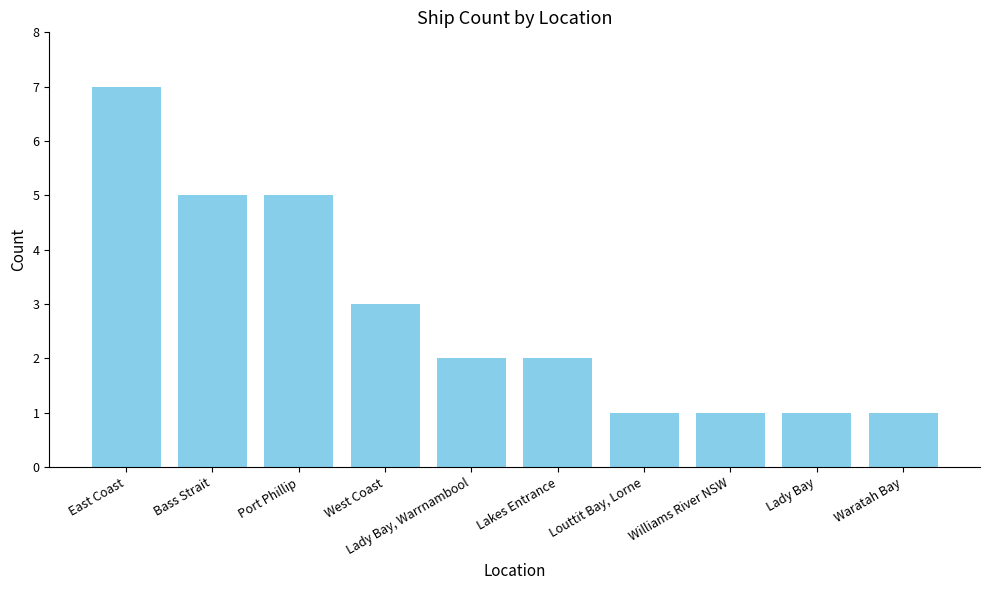

What is the change in value from East Coast to Louttit Bay, Lorne?

-6